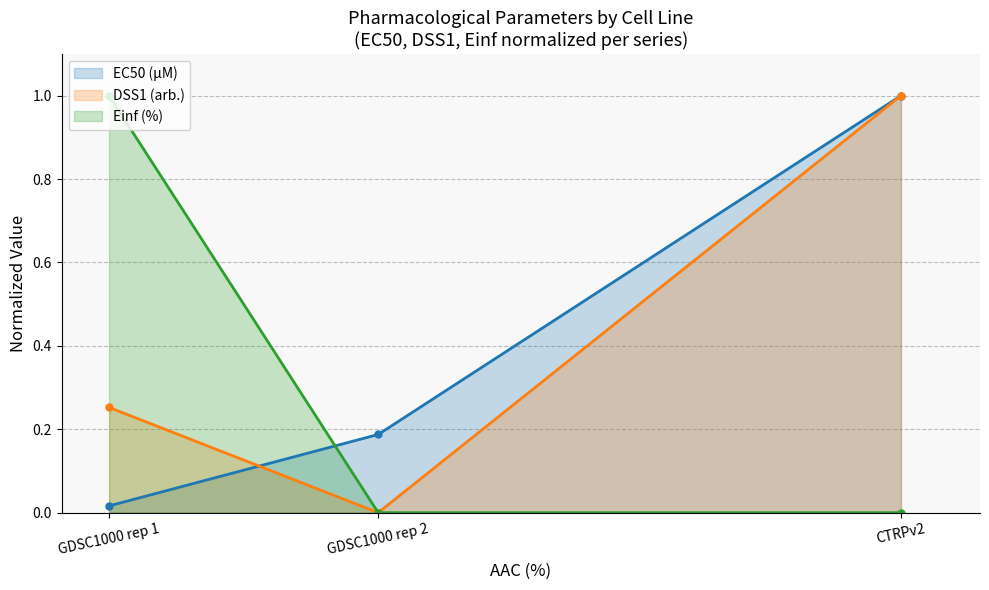

What is the label of the 2nd point from the left?

GDSC1000 rep 2